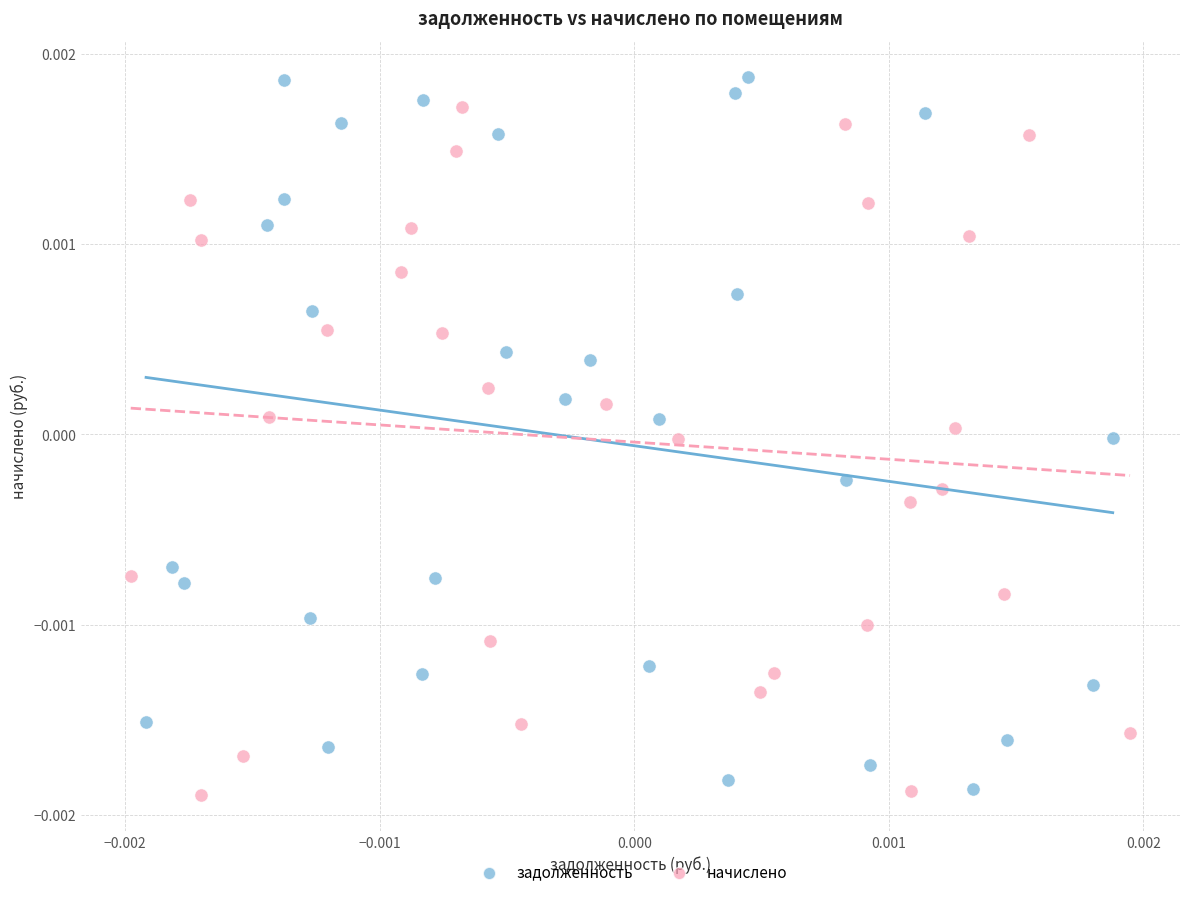

What are all the series names shown in the legend?

задолженность, начислено